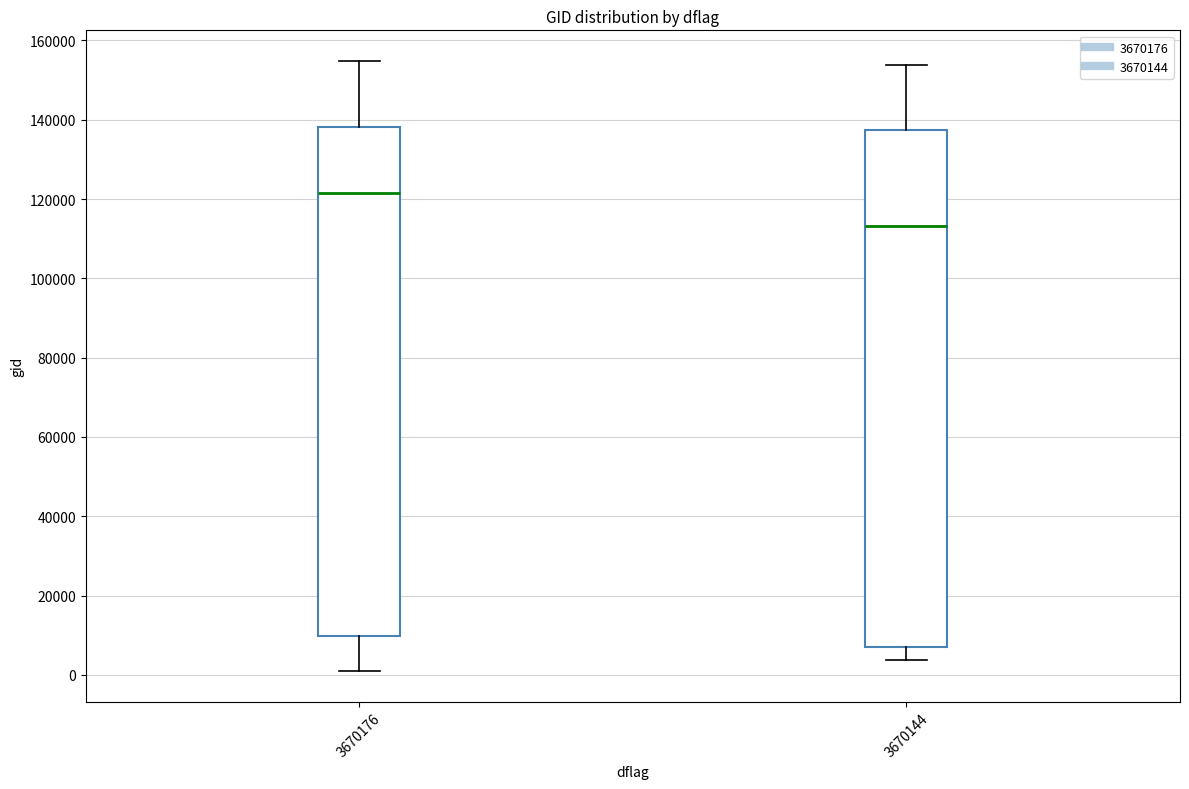

Which box is the tallest, from its lower edge to its upper edge?

3670144